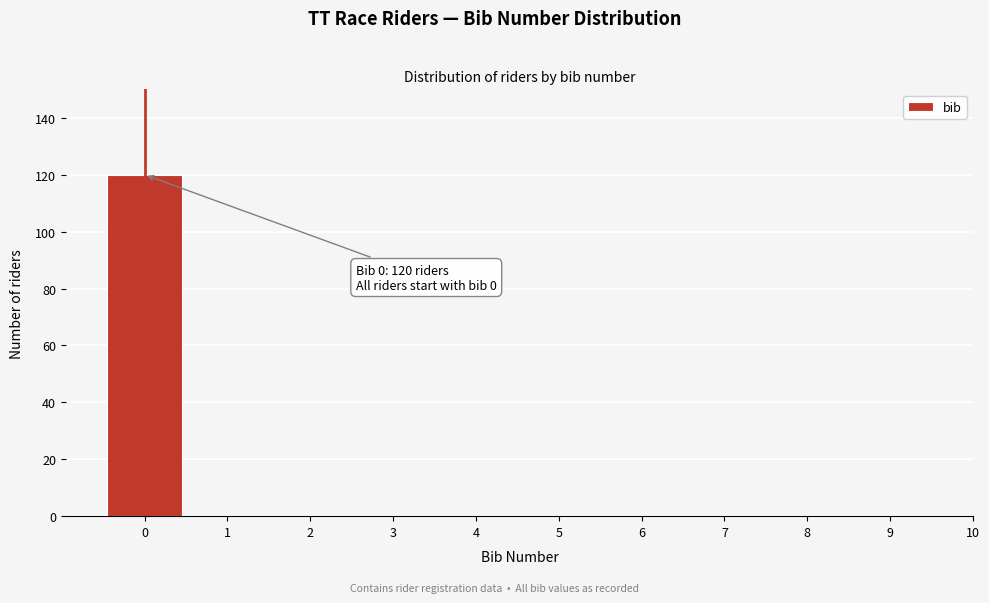

Reading left to right, transcribe all the data shown in this chart.

0=120	1=0	2=0	3=0	4=0	5=0	6=0	7=0	8=0	9=0	10=0